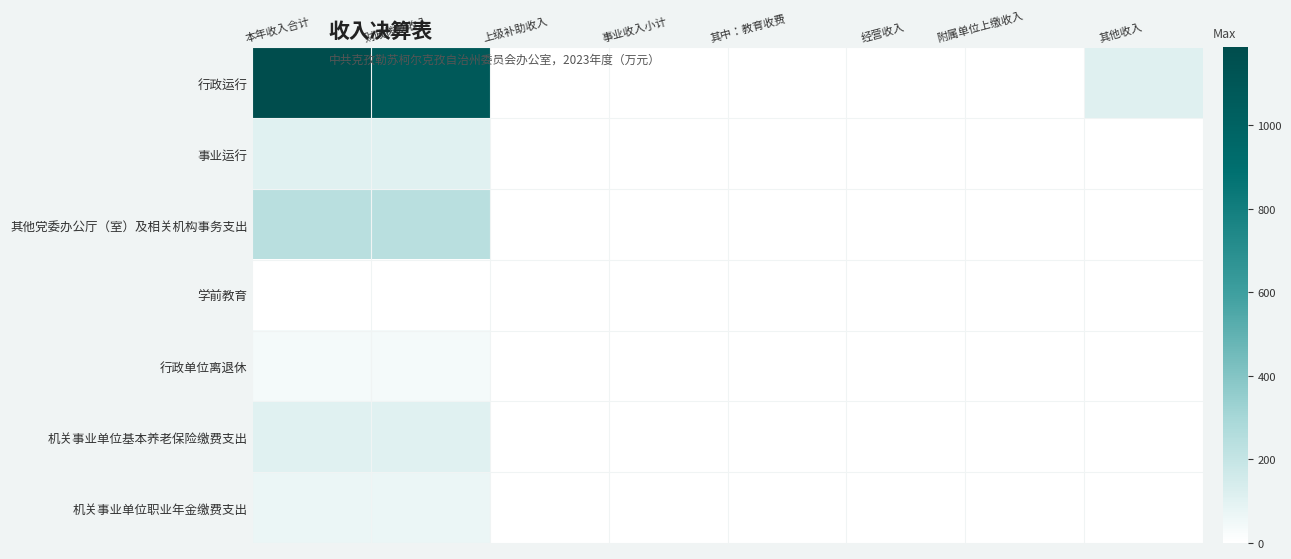

Reading left to right, extract all data points from this chart.

行政运行: 本年收入合计=1186.5	财政拨款收入=1077.6	上级补助收入=0.0	事业收入小计=0.0	其中：教育收费=0.0	经营收入=0.0	附属单位上缴收入=0.0	其他收入=109.0
事业运行: 本年收入合计=104.3	财政拨款收入=104.3	上级补助收入=0.0	事业收入小计=0.0	其中：教育收费=0.0	经营收入=0.0	附属单位上缴收入=0.0	其他收入=0.0
其他党委办公厅（室）及相关机构事务支出: 本年收入合计=238.6	财政拨款收入=238.6	上级补助收入=0.0	事业收入小计=0.0	其中：教育收费=0.0	经营收入=0.0	附属单位上缴收入=0.0	其他收入=0.0
学前教育: 本年收入合计=0.5	财政拨款收入=0.5	上级补助收入=0.0	事业收入小计=0.0	其中：教育收费=0.0	经营收入=0.0	附属单位上缴收入=0.0	其他收入=0.0
行政单位离退休: 本年收入合计=37.4	财政拨款收入=37.4	上级补助收入=0.0	事业收入小计=0.0	其中：教育收费=0.0	经营收入=0.0	附属单位上缴收入=0.0	其他收入=0.0
机关事业单位基本养老保险缴费支出: 本年收入合计=103.7	财政拨款收入=103.7	上级补助收入=0.0	事业收入小计=0.0	其中：教育收费=0.0	经营收入=0.0	附属单位上缴收入=0.0	其他收入=0.0
机关事业单位职业年金缴费支出: 本年收入合计=67.1	财政拨款收入=67.1	上级补助收入=0.0	事业收入小计=0.0	其中：教育收费=0.0	经营收入=0.0	附属单位上缴收入=0.0	其他收入=0.0